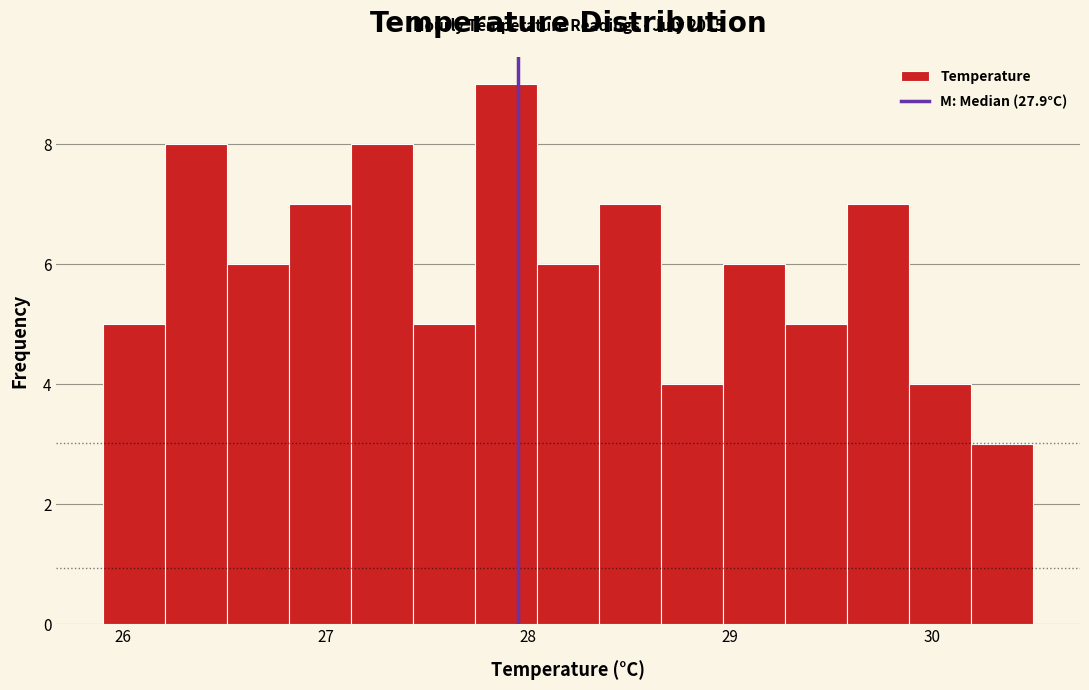

Read against the x-axis, roughly where is the centre of the tallest bar?

27.9